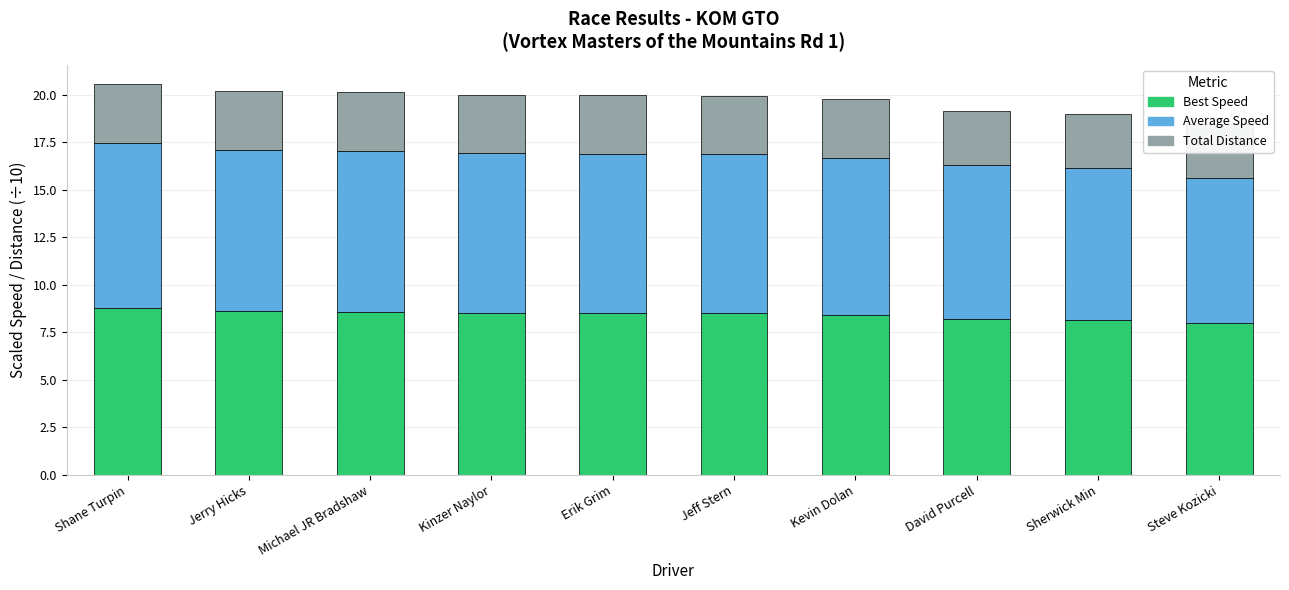

How many bars are there in total?

30